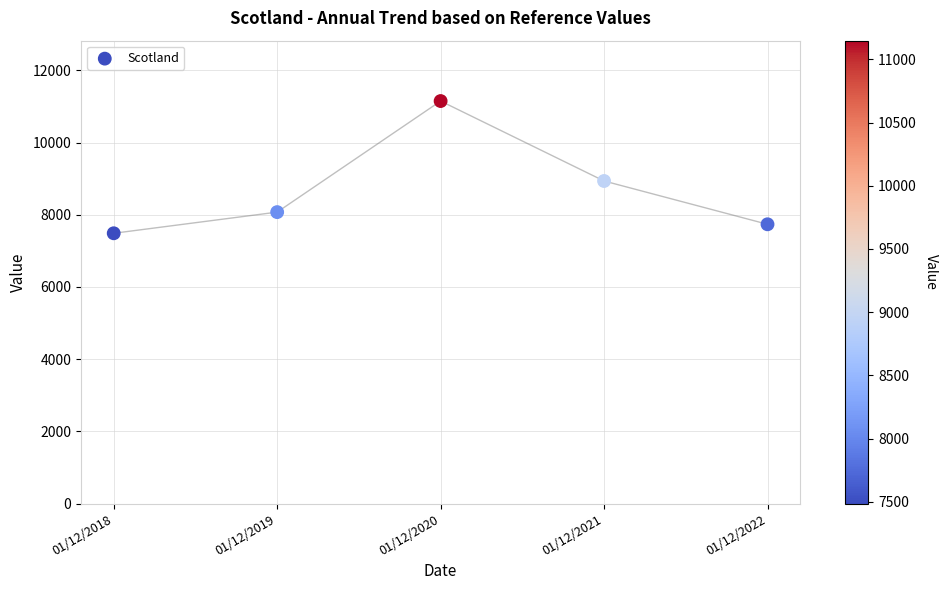

What is the average Y value?

8675